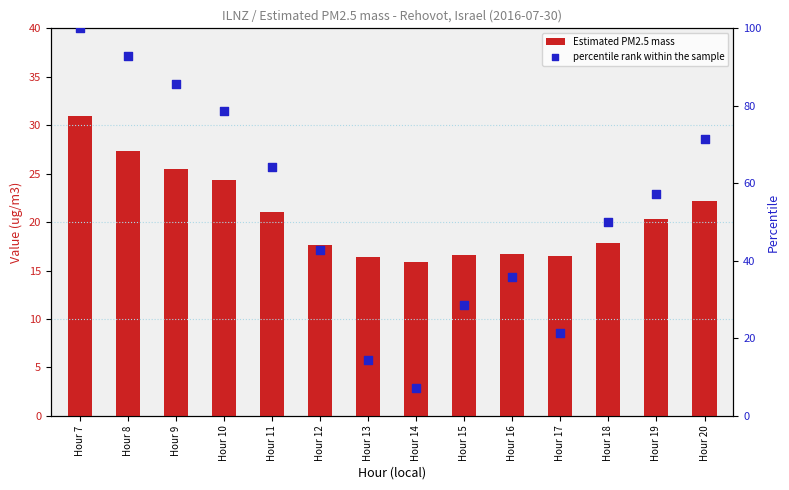

At which category is the sum across all series the highest?

Hour 7